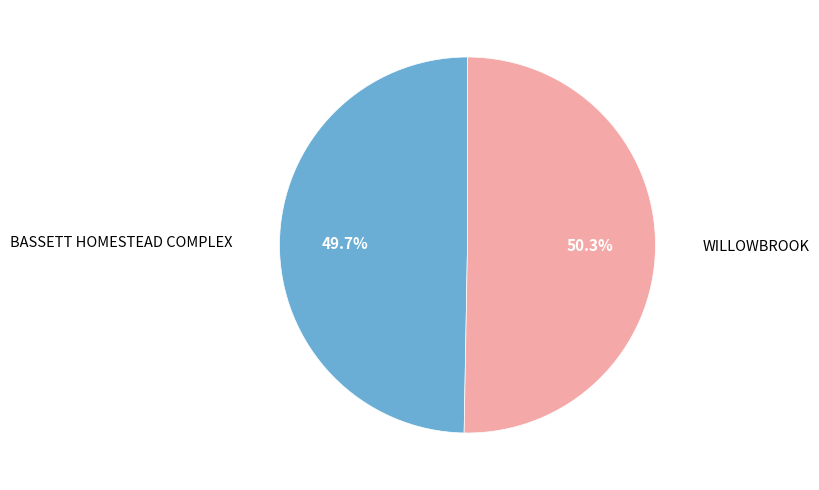

To the nearest percent, what is the difference between the largest and smallest slice percentages?

1%